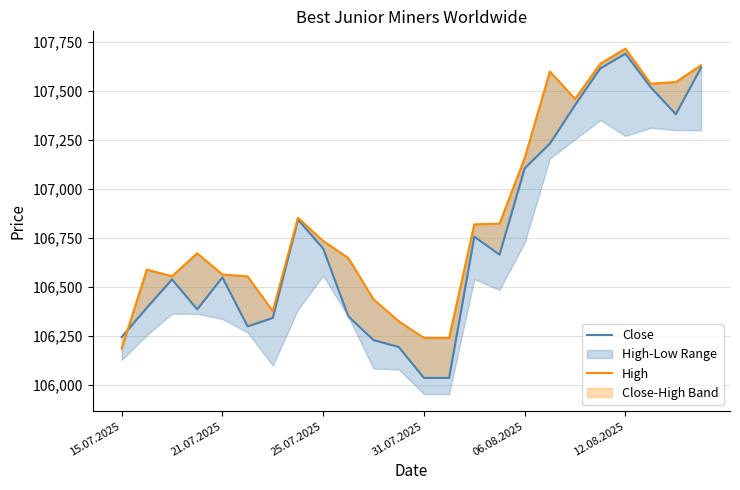

What is the approximate value of Close at 22, to the nearest 100?

107400